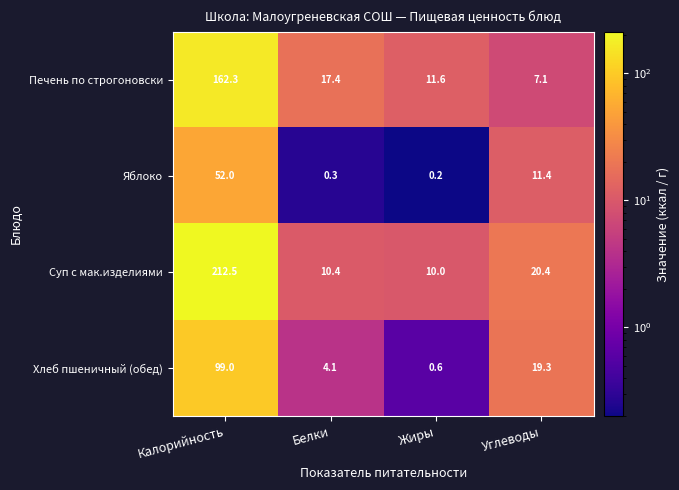

At which label does Печень по строгоновски first exceed 17?

Калорийность